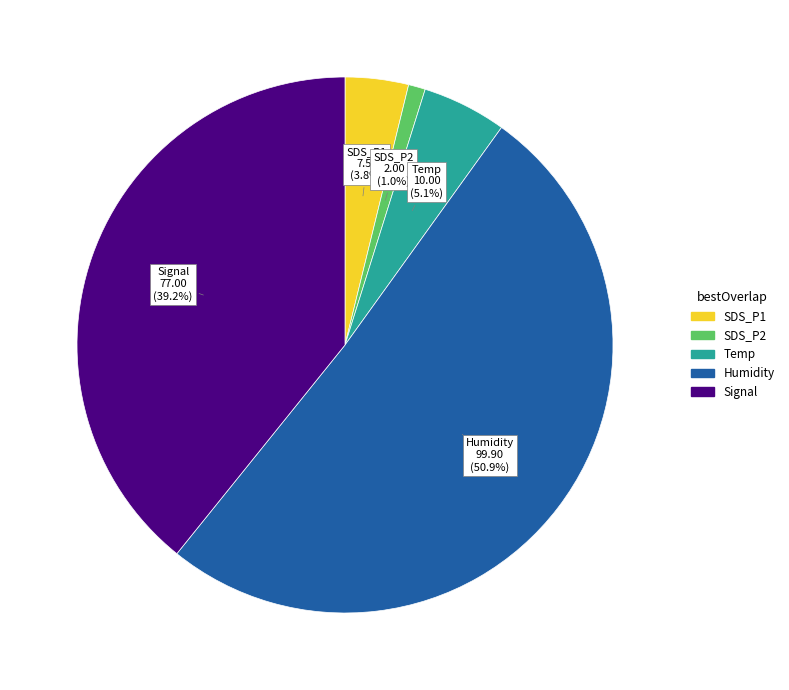

To the nearest percent, what is the average slice percentage?

20%